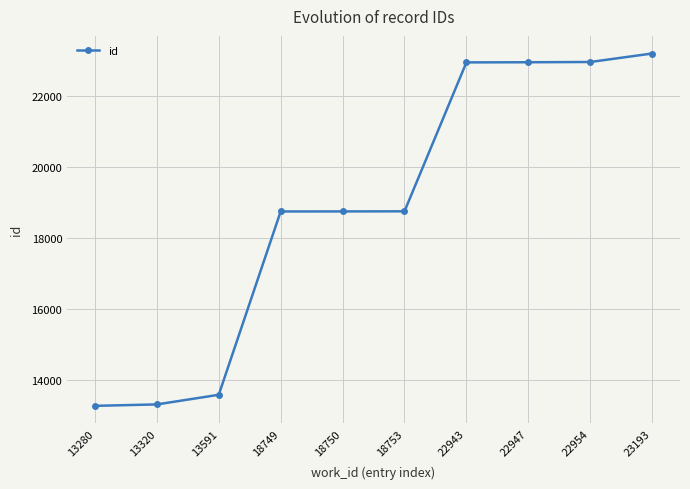

What is the ratio of the value at 13320 to the value at 22947?

0.6